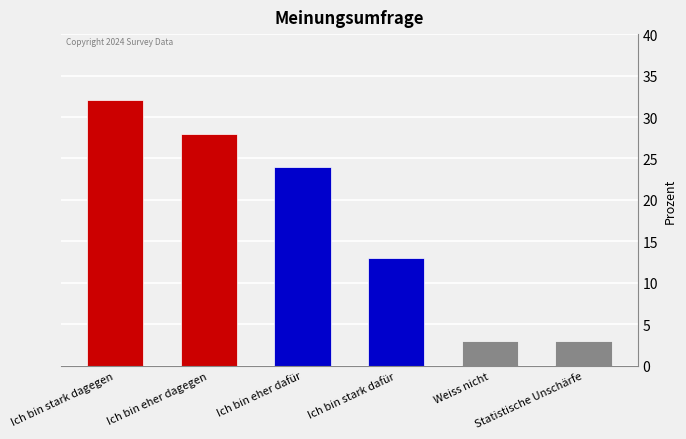

What is the smallest value displayed?

3